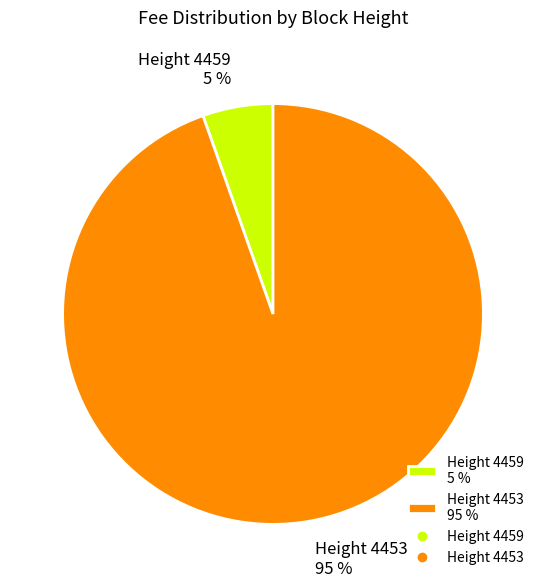

What is the majority slice?

Height 4453 95 %